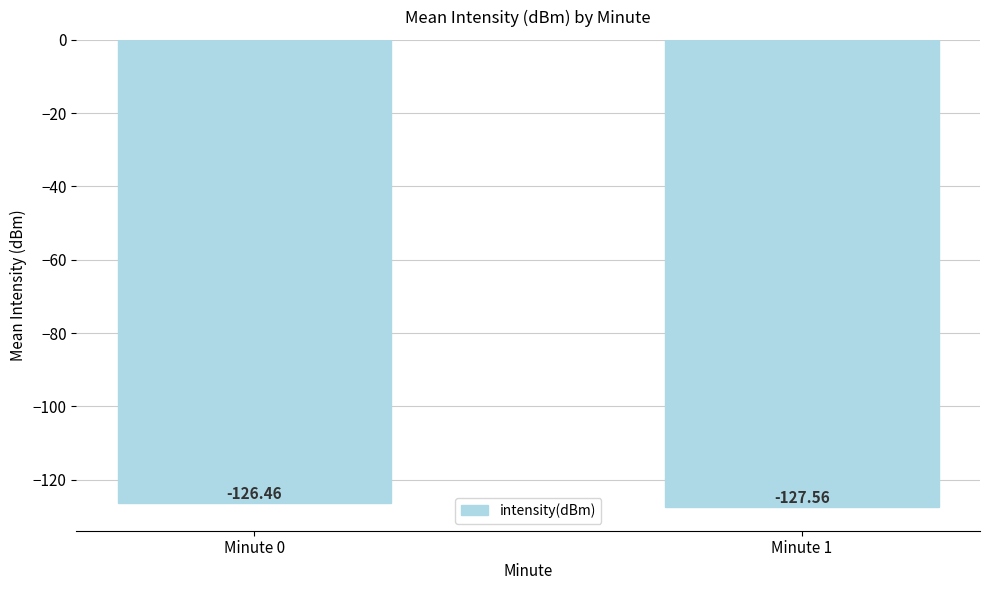

What is the approximate value at Minute 0?

-126.5